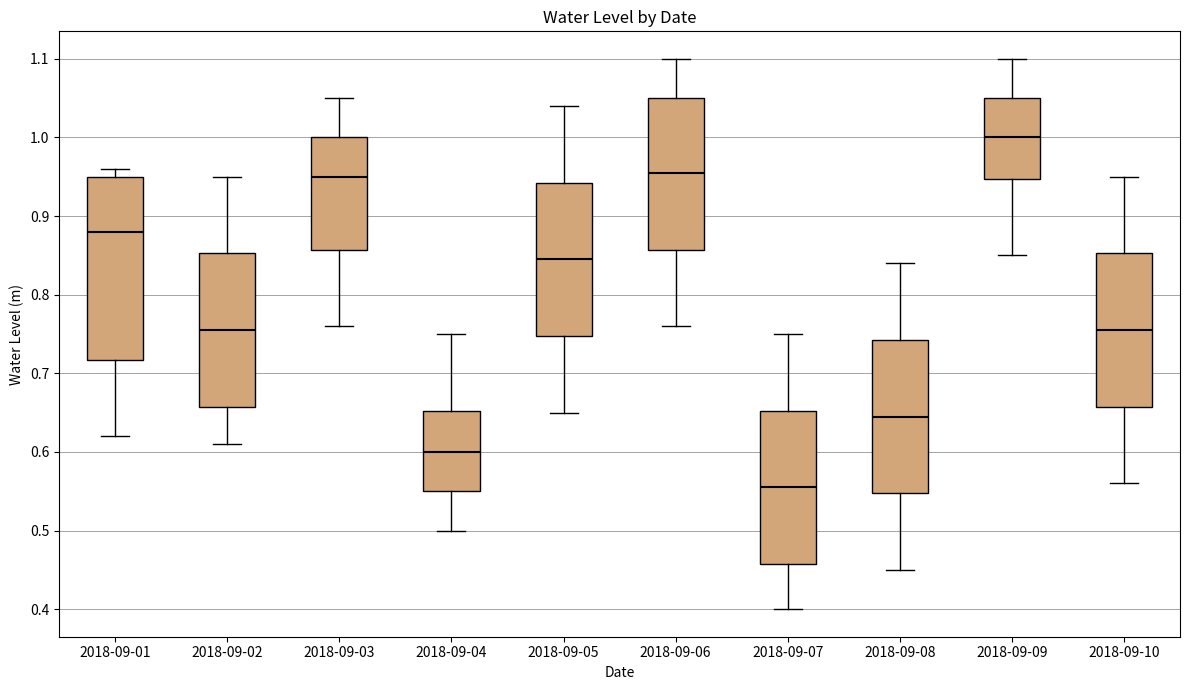

Reading left to right, transcribe this box plot: for each box, give where its median line is, the range the box spans, and where its two whiskers end, as read against the y-axis. The values are not printed on the chart, so give them approximately, as read against the axis.

2018-09-01: median 0.88, box 0.72 to 0.95, whiskers 0.62 to 0.96
2018-09-02: median 0.76, box 0.66 to 0.85, whiskers 0.61 to 0.95
2018-09-03: median 0.95, box 0.86 to 1.00, whiskers 0.76 to 1.05
2018-09-04: median 0.60, box 0.55 to 0.65, whiskers 0.50 to 0.75
2018-09-05: median 0.85, box 0.75 to 0.94, whiskers 0.65 to 1.04
2018-09-06: median 0.96, box 0.86 to 1.05, whiskers 0.76 to 1.10
2018-09-07: median 0.56, box 0.46 to 0.65, whiskers 0.40 to 0.75
2018-09-08: median 0.65, box 0.55 to 0.74, whiskers 0.45 to 0.84
2018-09-09: median 1.00, box 0.95 to 1.05, whiskers 0.85 to 1.10
2018-09-10: median 0.76, box 0.66 to 0.85, whiskers 0.56 to 0.95